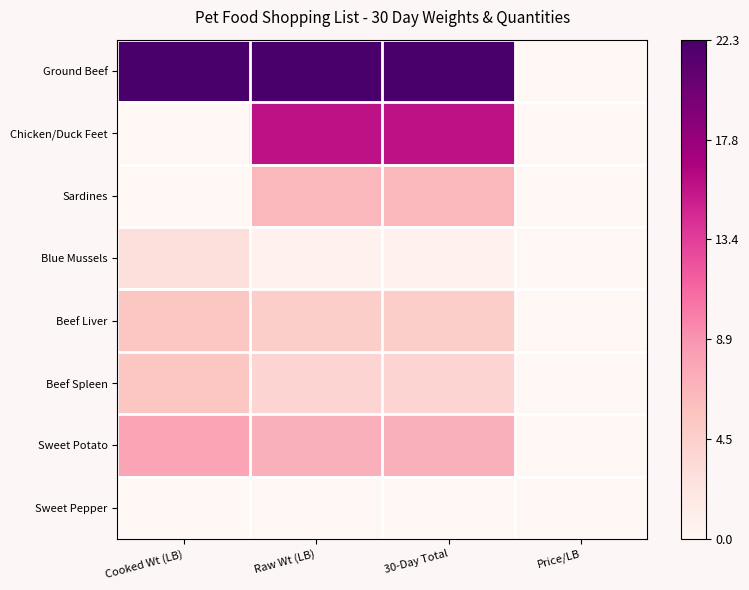

Rank the series at Raw Wt (LB) from lowest to highest value.

Sweet Pepper, Blue Mussels, Beef Spleen, Beef Liver, Sardines, Sweet Potato, Chicken/Duck Feet, Ground Beef